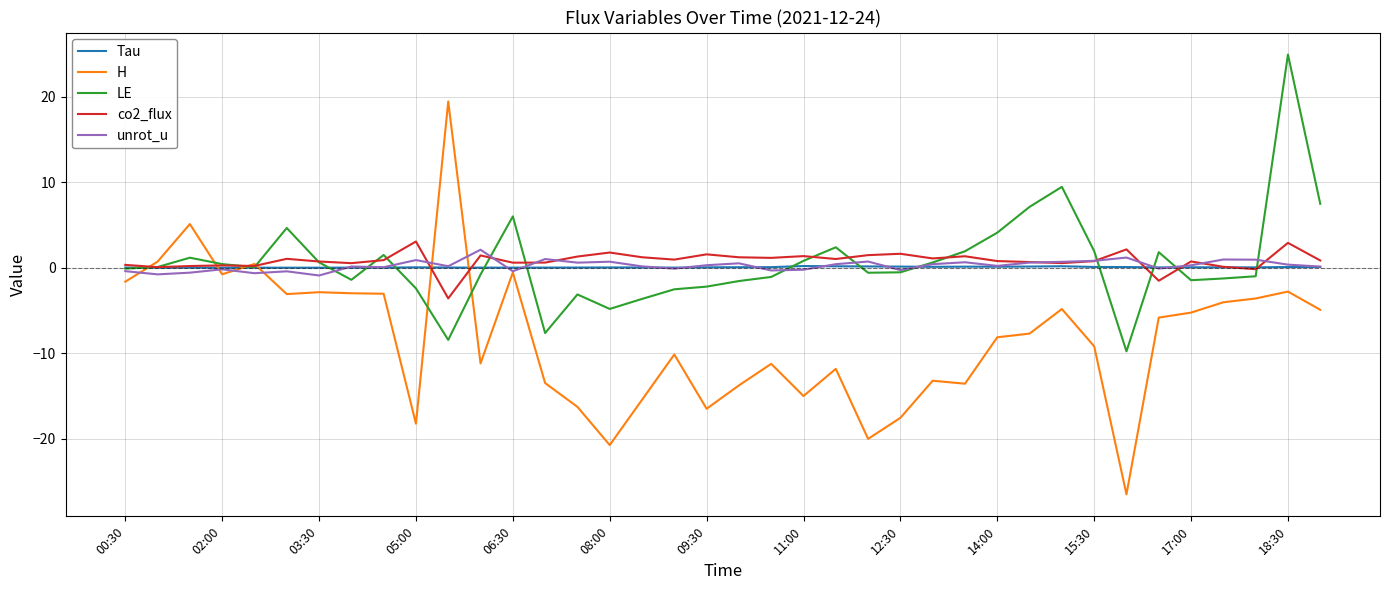

Which series has the widest spread of values?

H